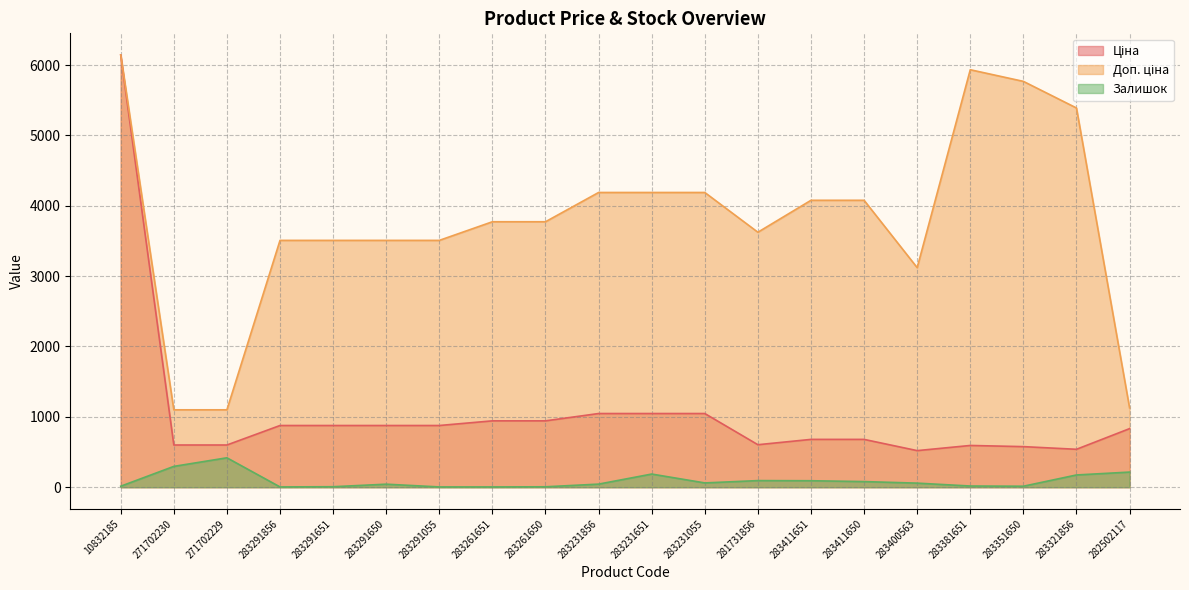

Which series has the widest spread of values?

Ціна